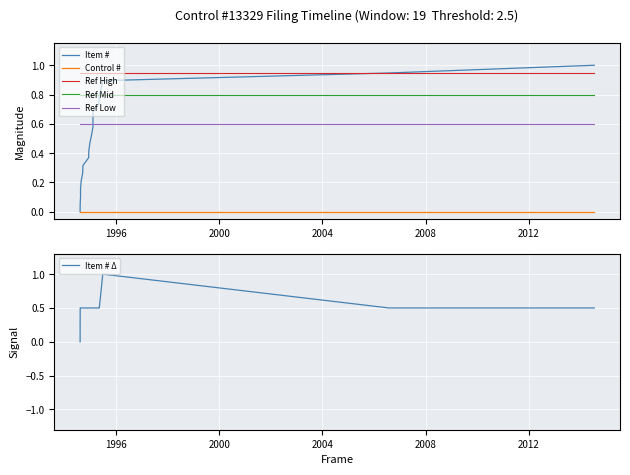

True or false: Item # Δ has more than 0 points higher than both neighbors.

True